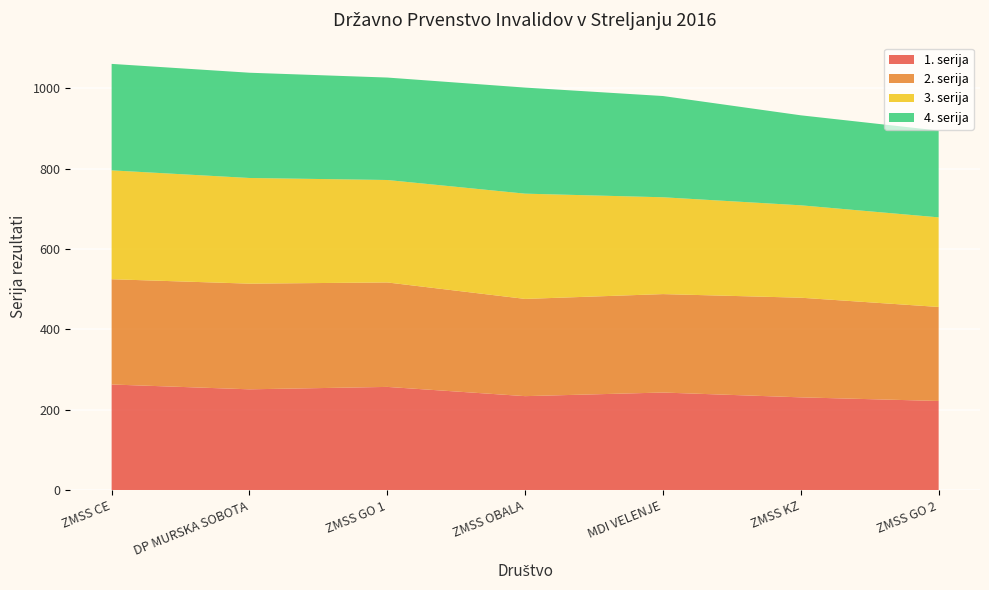

Reading left to right, list all the values displayed in this chart.

1. serija: ZMSS CE=263	DP MURSKA SOBOTA=251	ZMSS GO 1=257	ZMSS OBALA=234	MDI VELENJE=243	ZMSS KZ=231	ZMSS GO 2=222
2. serija: ZMSS CE=262	DP MURSKA SOBOTA=263	ZMSS GO 1=260	ZMSS OBALA=242	MDI VELENJE=245	ZMSS KZ=248	ZMSS GO 2=234
3. serija: ZMSS CE=271	DP MURSKA SOBOTA=263	ZMSS GO 1=255	ZMSS OBALA=262	MDI VELENJE=241	ZMSS KZ=230	ZMSS GO 2=223
4. serija: ZMSS CE=265	DP MURSKA SOBOTA=262	ZMSS GO 1=255	ZMSS OBALA=264	MDI VELENJE=252	ZMSS KZ=224	ZMSS GO 2=216